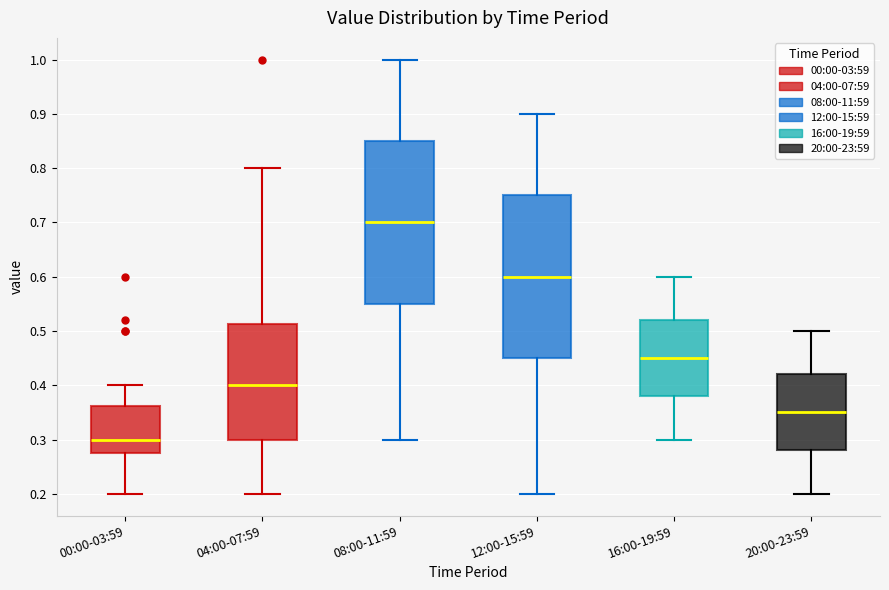

Reading left to right, transcribe this box plot: for each box, give where its median line is, the range the box spans, and where its two whiskers end, as read against the y-axis. The values are not printed on the chart, so give them approximately, as read against the axis.

00:00-03:59: median 0.30, box 0.28 to 0.36, whiskers 0.20 to 0.40
04:00-07:59: median 0.40, box 0.30 to 0.51, whiskers 0.20 to 0.80
08:00-11:59: median 0.70, box 0.55 to 0.85, whiskers 0.30 to 1.00
12:00-15:59: median 0.60, box 0.45 to 0.75, whiskers 0.20 to 0.90
16:00-19:59: median 0.45, box 0.38 to 0.52, whiskers 0.30 to 0.60
20:00-23:59: median 0.35, box 0.28 to 0.42, whiskers 0.20 to 0.50